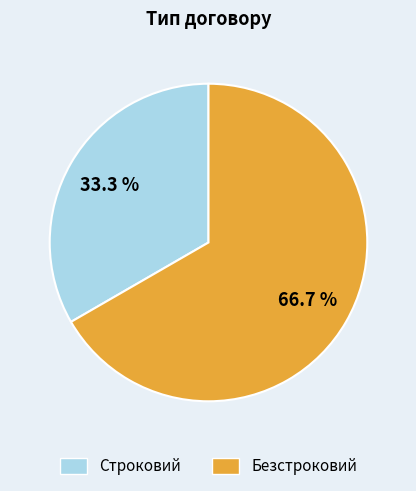

Which slice is the largest?

Безстроковий